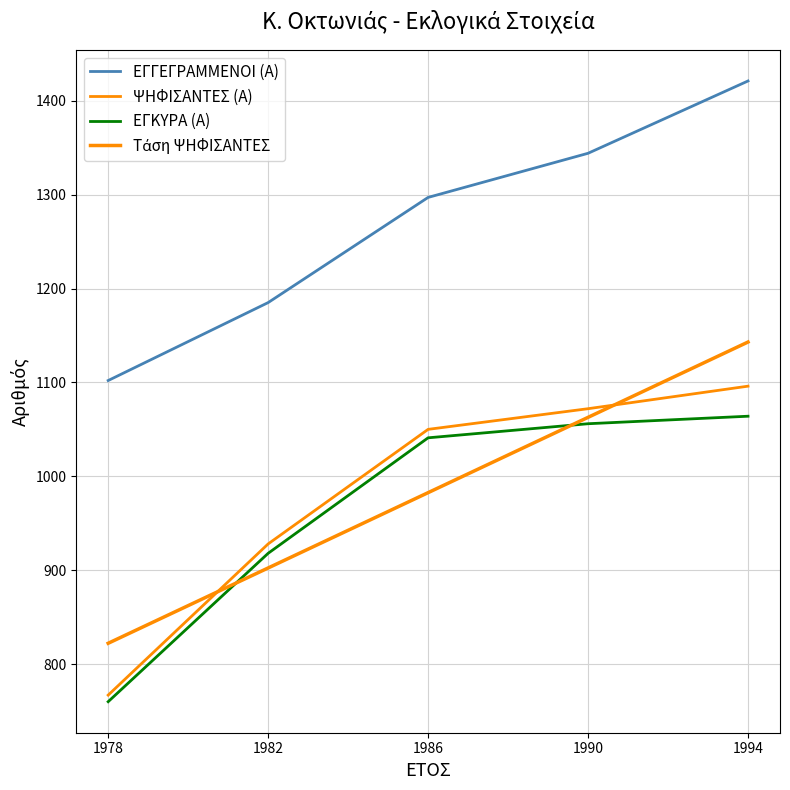

What is the difference between the highest and lowest values at 1978?

342